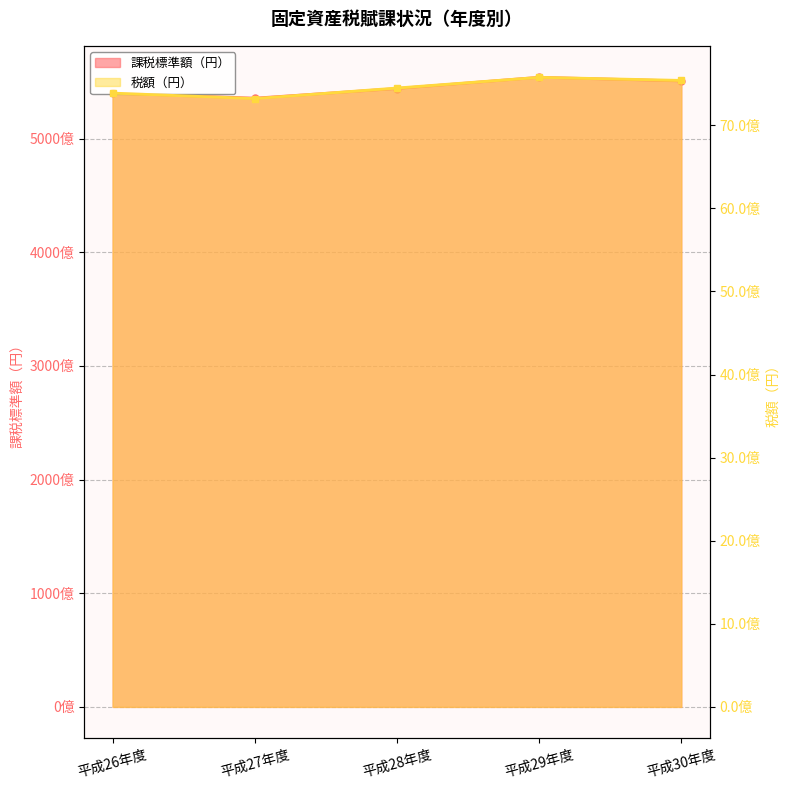

What is the difference between the 課税標準額（円） values at 平成26年度 and 平成29年度?

13984981986